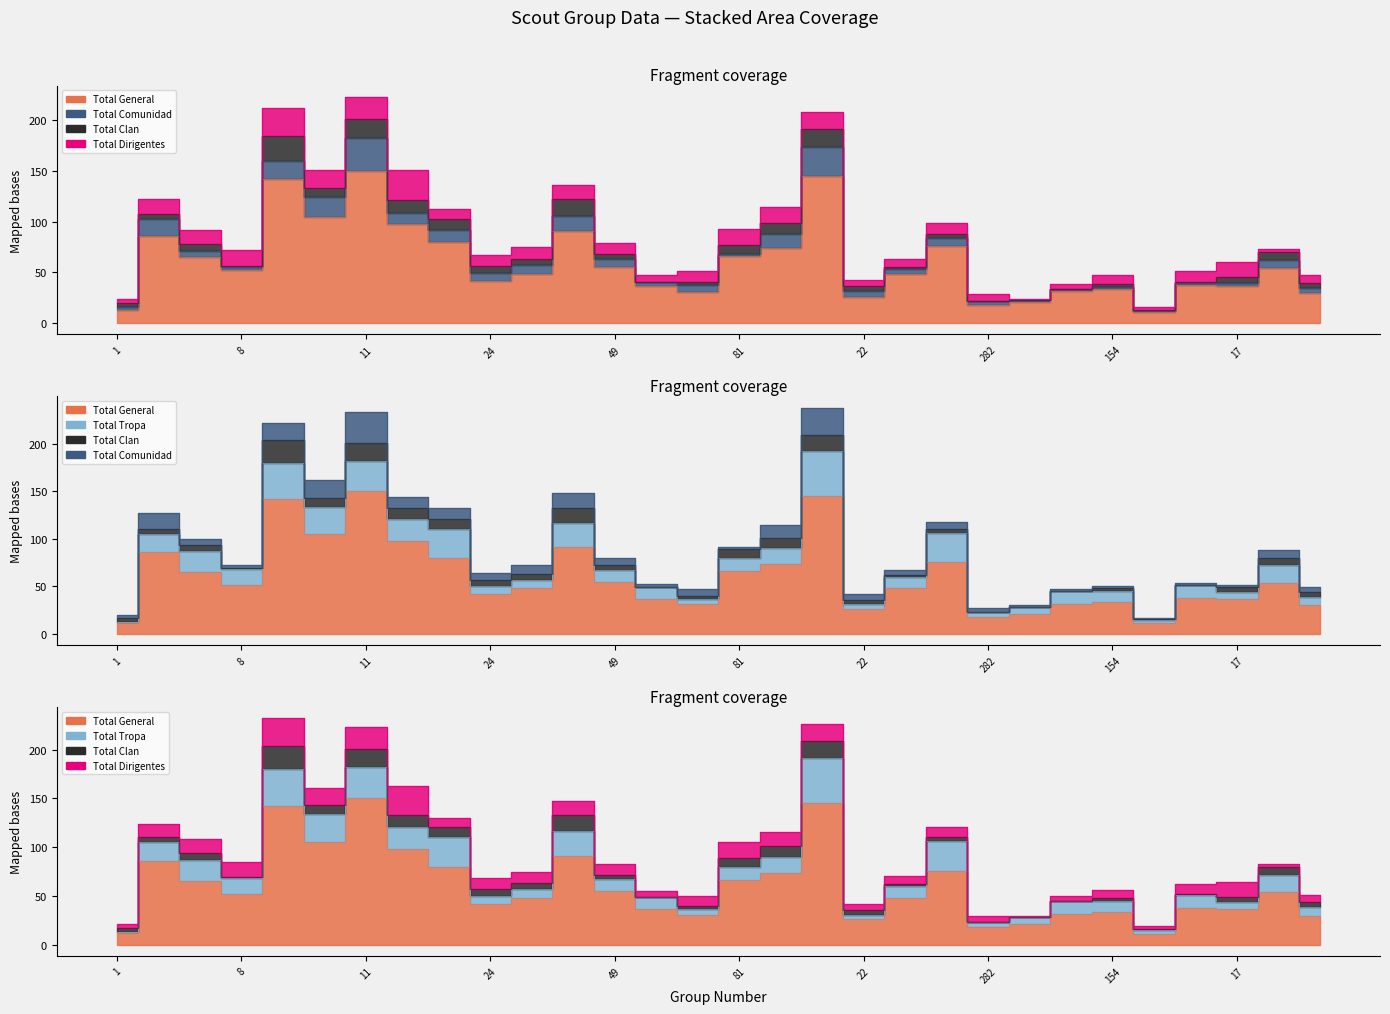

What is the difference between the second highest and second lowest values in the Total Comunidad series?

27